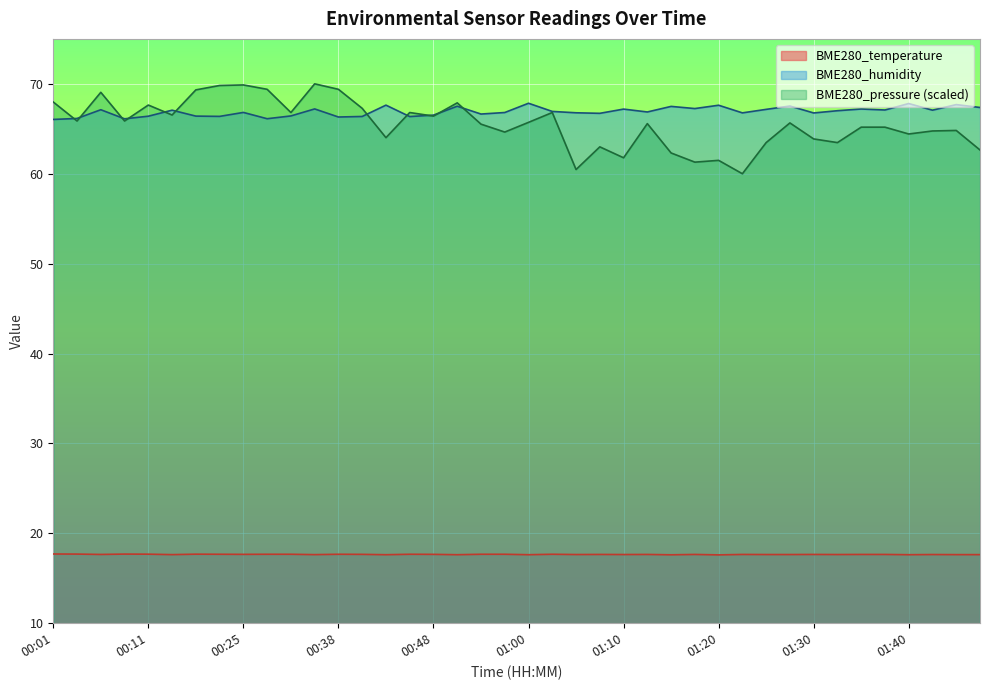

Reading right to left, what are all the values shown in this chart?

BME280_temperature: 01:48=17.6	01:45=17.6	01:43=17.6	01:40=17.6	01:38=17.6	01:35=17.6	01:33=17.6	01:30=17.6	01:28=17.6	01:25=17.6	01:23=17.6	01:20=17.6	01:17=17.6	01:15=17.6	01:12=17.6	01:10=17.6	01:07=17.6	01:05=17.6	01:02=17.7	01:00=17.6	00:56=17.7	00:54=17.7	00:51=17.6	00:48=17.7	00:46=17.7	00:44=17.6	00:41=17.7	00:38=17.7	00:36=17.6	00:33=17.7	00:27=17.7	00:25=17.7	00:18=17.7	00:16=17.7	00:14=17.6	00:11=17.7	00:08=17.7	00:06=17.6	00:03=17.7	00:01=17.7
BME280_humidity: 01:48=67.4	01:45=67.7	01:43=67.1	01:40=67.8	01:38=67.1	01:35=67.2	01:33=67.0	01:30=66.8	01:28=67.5	01:25=67.2	01:23=66.8	01:20=67.6	01:17=67.2	01:15=67.5	01:12=66.9	01:10=67.2	01:07=66.7	01:05=66.8	01:02=66.9	01:00=67.8	00:56=66.8	00:54=66.6	00:51=67.5	00:48=66.5	00:46=66.4	00:44=67.6	00:41=66.4	00:38=66.3	00:36=67.2	00:33=66.4	00:27=66.1	00:25=66.8	00:18=66.4	00:16=66.4	00:14=67.1	00:11=66.4	00:08=66.1	00:06=67.1	00:03=66.2	00:01=66.0
BME280_pressure_norm: 01:48=62.6	01:45=64.8	01:43=64.8	01:40=64.4	01:38=65.2	01:35=65.2	01:33=63.5	01:30=63.9	01:28=65.7	01:25=63.5	01:23=60.0	01:20=61.5	01:17=61.3	01:15=62.3	01:12=65.6	01:10=61.8	01:07=63.0	01:05=60.5	01:02=66.8	01:00=65.7	00:56=64.6	00:54=65.5	00:51=67.9	00:48=66.4	00:46=66.8	00:44=64.0	00:41=67.3	00:38=69.4	00:36=70.0	00:33=66.8	00:27=69.4	00:25=69.9	00:18=69.8	00:16=69.3	00:14=66.5	00:11=67.6	00:08=65.9	00:06=69.1	00:03=65.9	00:01=68.0